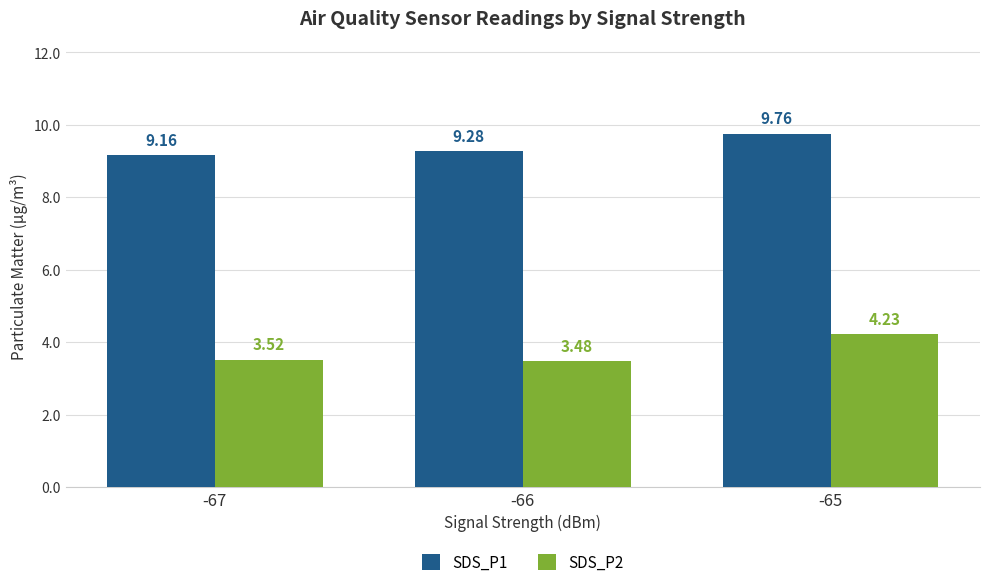

How many bars are there in each group?

2